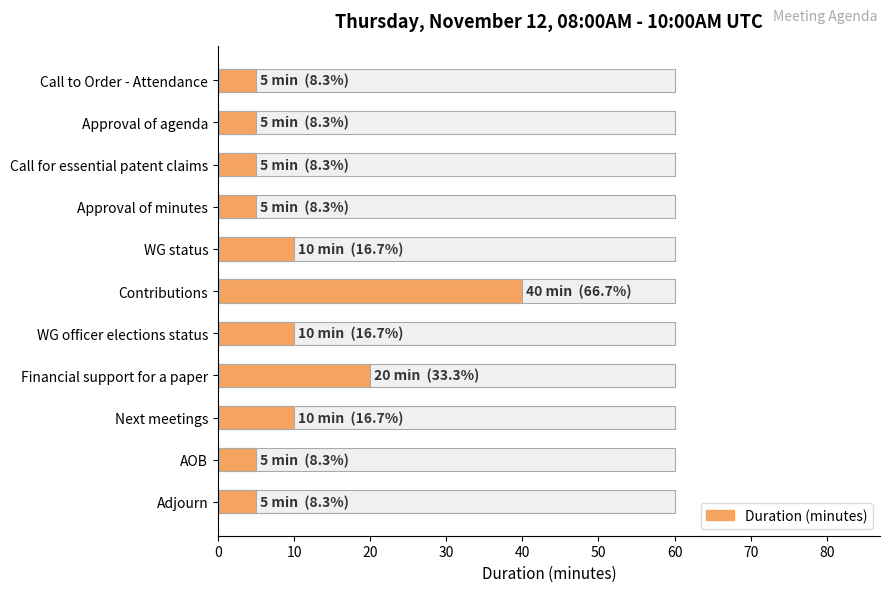

How many values exceed 5?

5